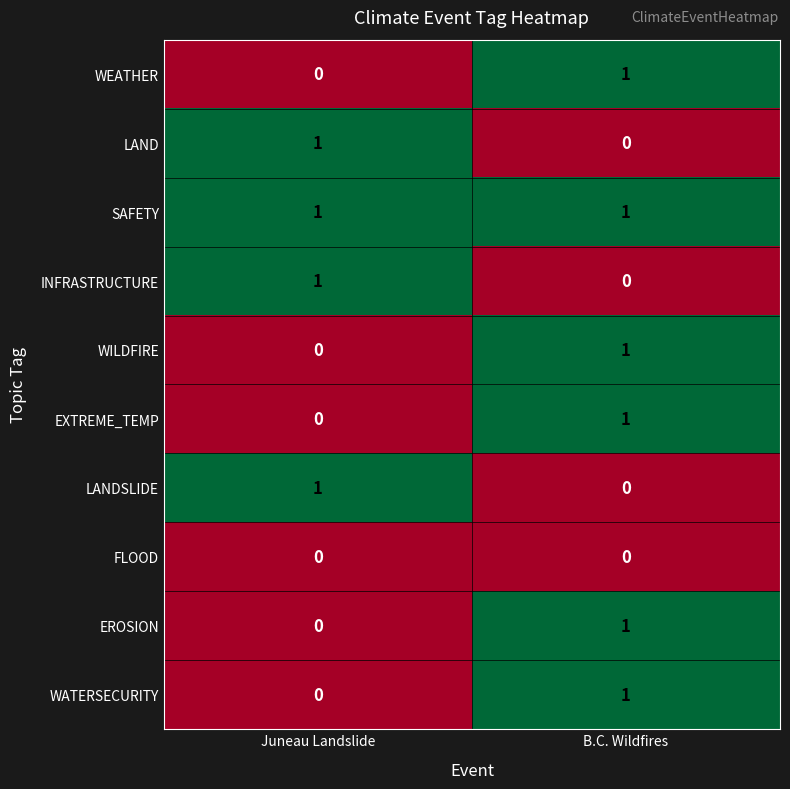

The value of LANDSLIDE at B.C. Wildfires is 0. True or false?

True